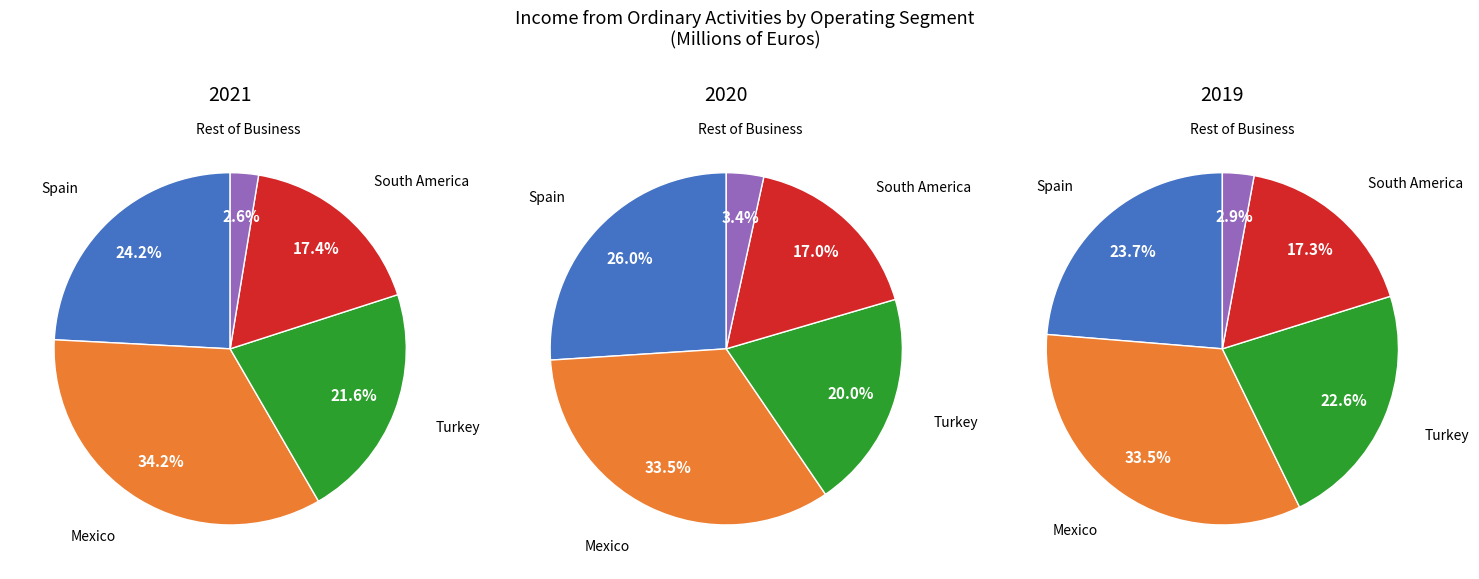

To the nearest percent, what is the average slice percentage?

20%